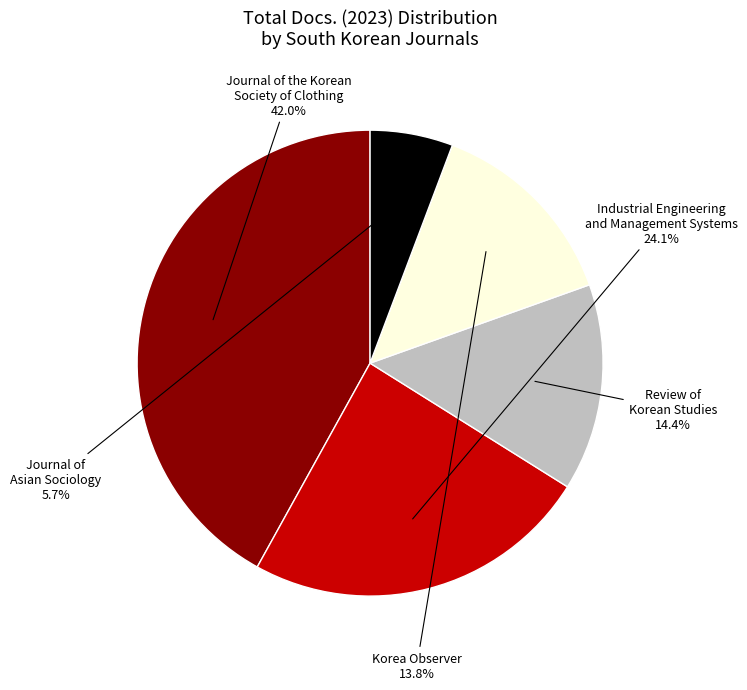

Does any single category account for the majority?

No